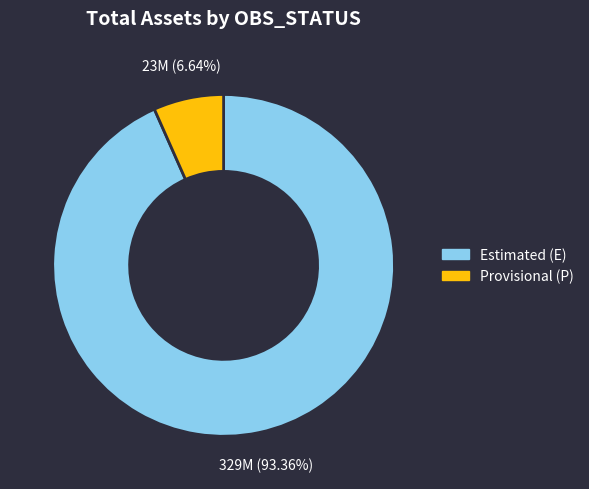

Does any single category account for the majority?

Yes